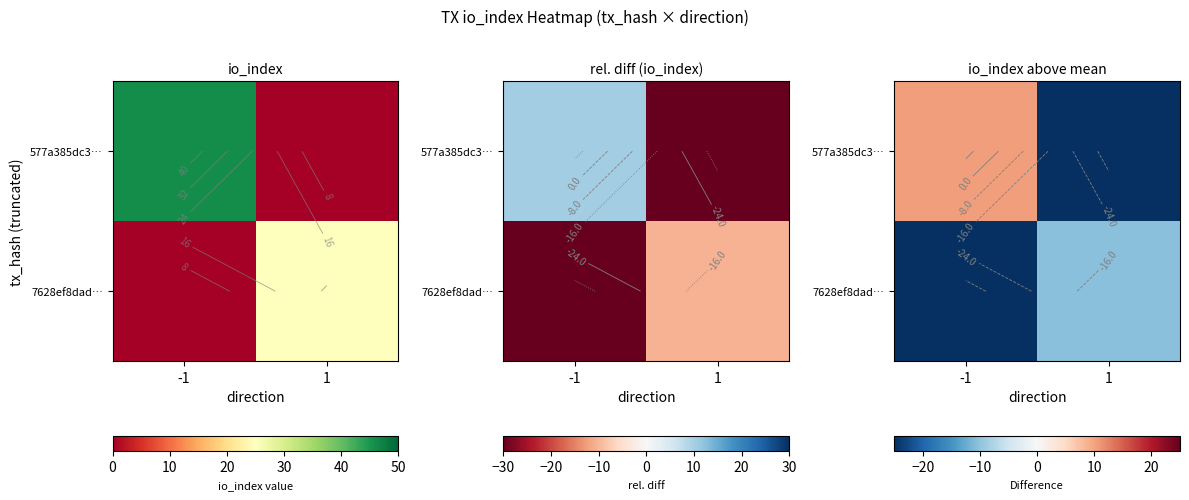

The value of 7628ef8dad… at -1 is -7.8. True or false?

False